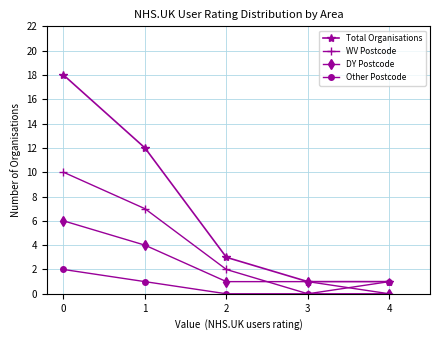

What is the value of the WV Postcode point at the 1st from the left?

10